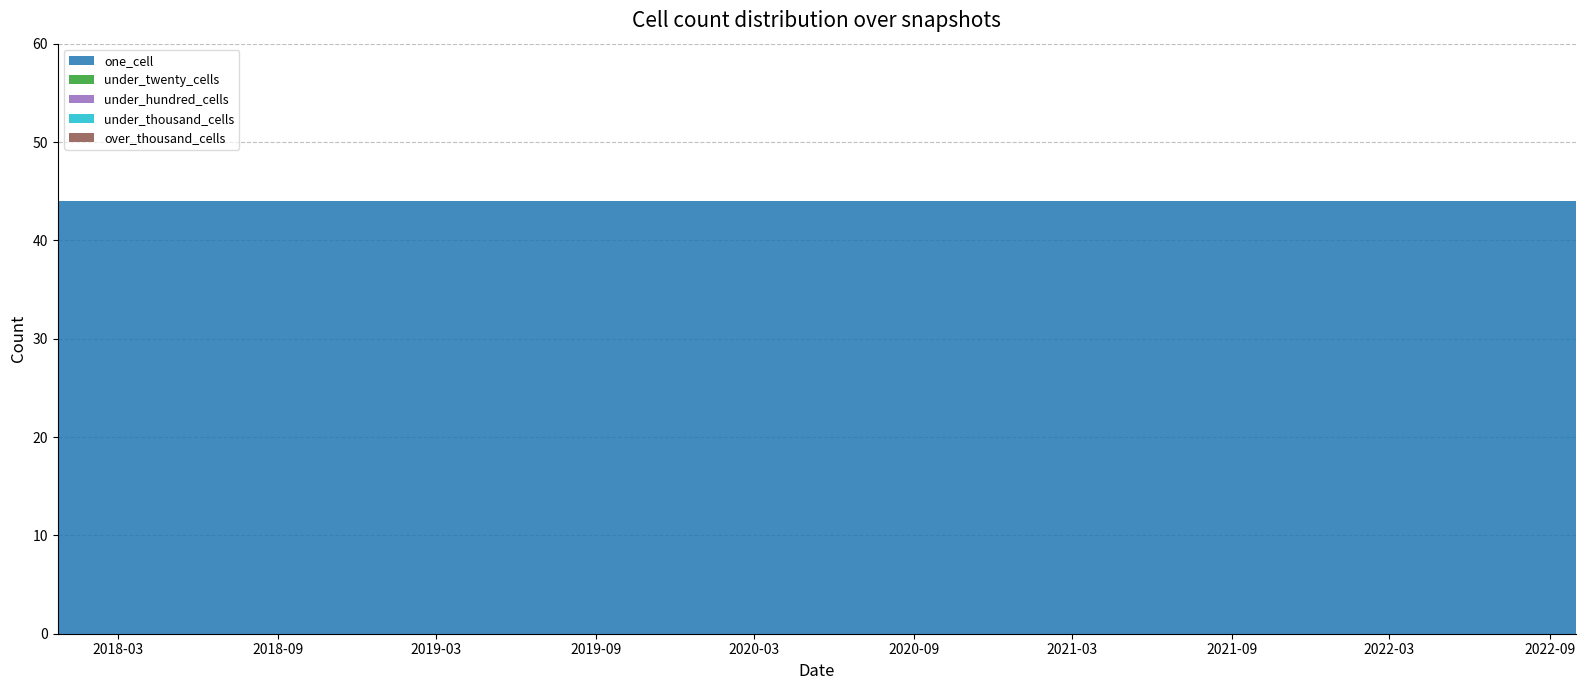

Reading right to left, what are all the values shown in this chart?

one_cell: 44	44	44	44	44	44	44	44	44	44	44	44	44	44	44	44	44	44	44	44
under_twenty_cells: 0	0	0	0	0	0	0	0	0	0	0	0	0	0	0	0	0	0	0	0
under_hundred_cells: 0	0	0	0	0	0	0	0	0	0	0	0	0	0	0	0	0	0	0	0
under_thousand_cells: 0	0	0	0	0	0	0	0	0	0	0	0	0	0	0	0	0	0	0	0
over_thousand_cells: 0	0	0	0	0	0	0	0	0	0	0	0	0	0	0	0	0	0	0	0